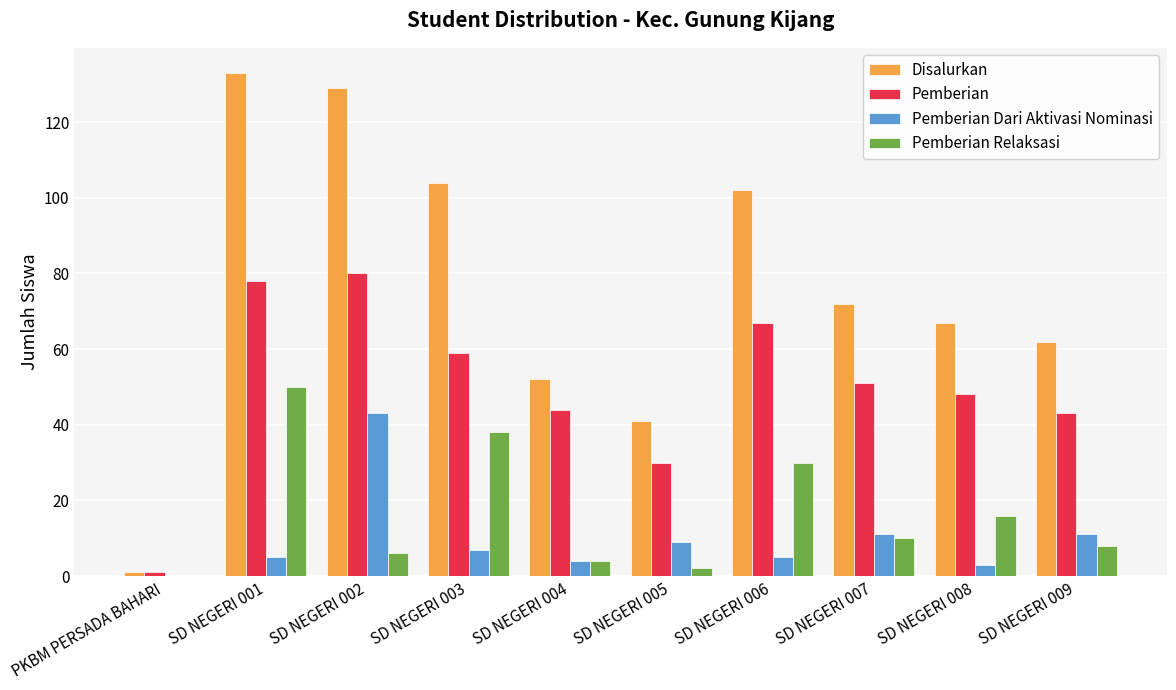

Which label corresponds to the largest value in the chart?

SD NEGERI 001